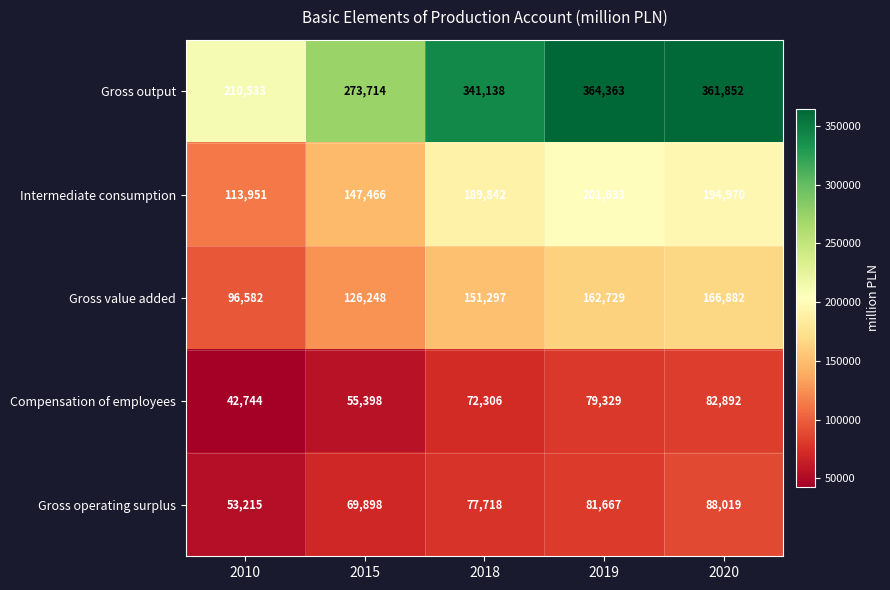

Read the Intermediate consumption value at 2020, to the nearest 100.

195000